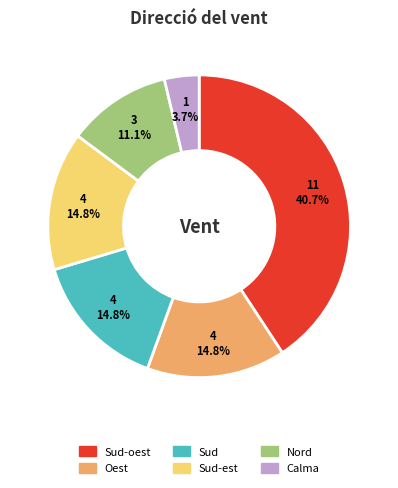

Is there a majority slice in this chart?

No